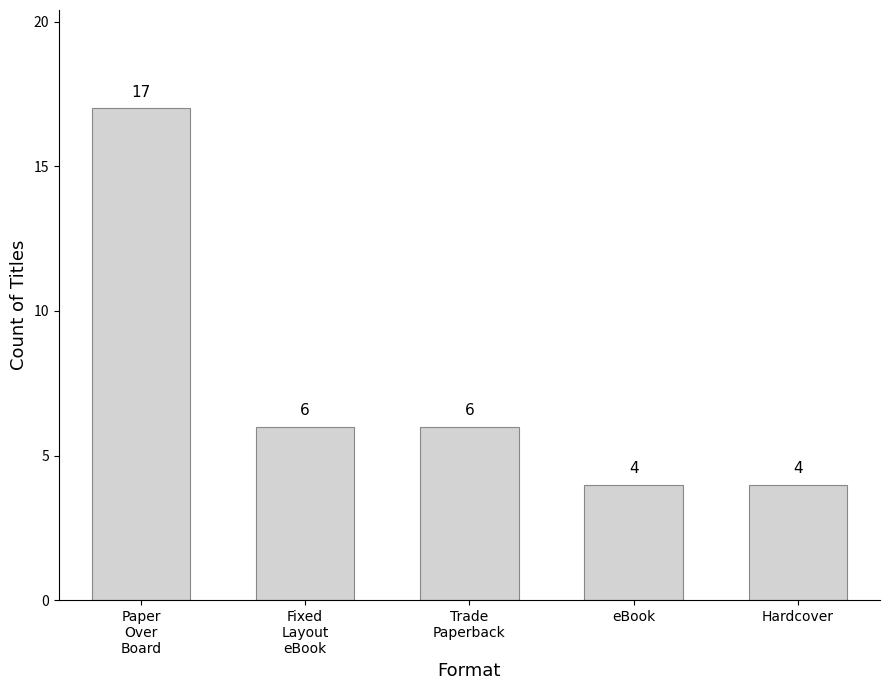

Reading left to right, list all the values displayed in this chart.

Paper
Over
Board=17	Fixed
Layout
eBook=6	Trade
Paperback=6	eBook=4	Hardcover=4